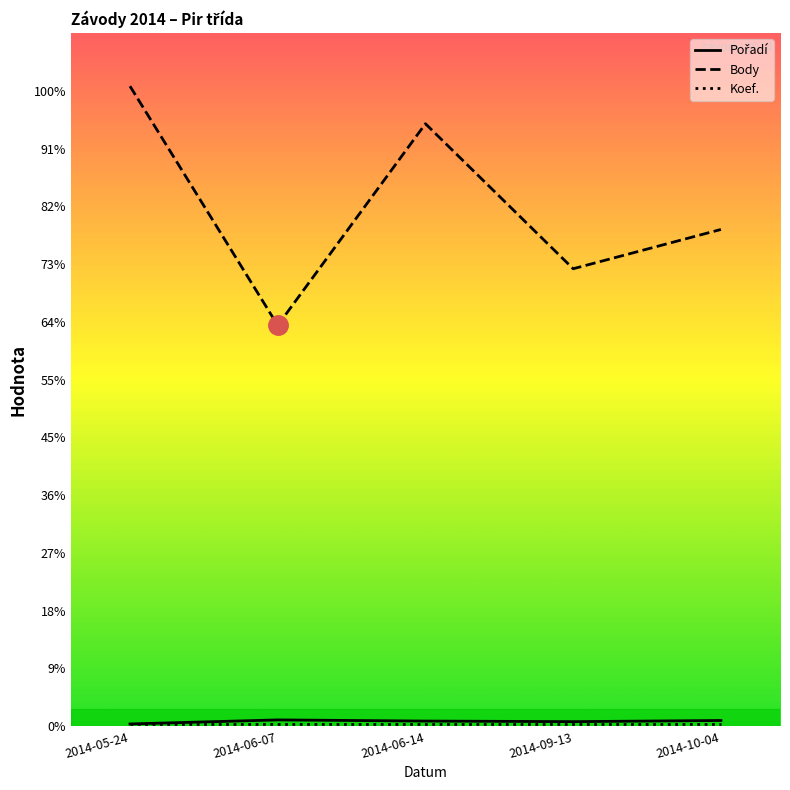

Does the chart have visible grid lines?

No